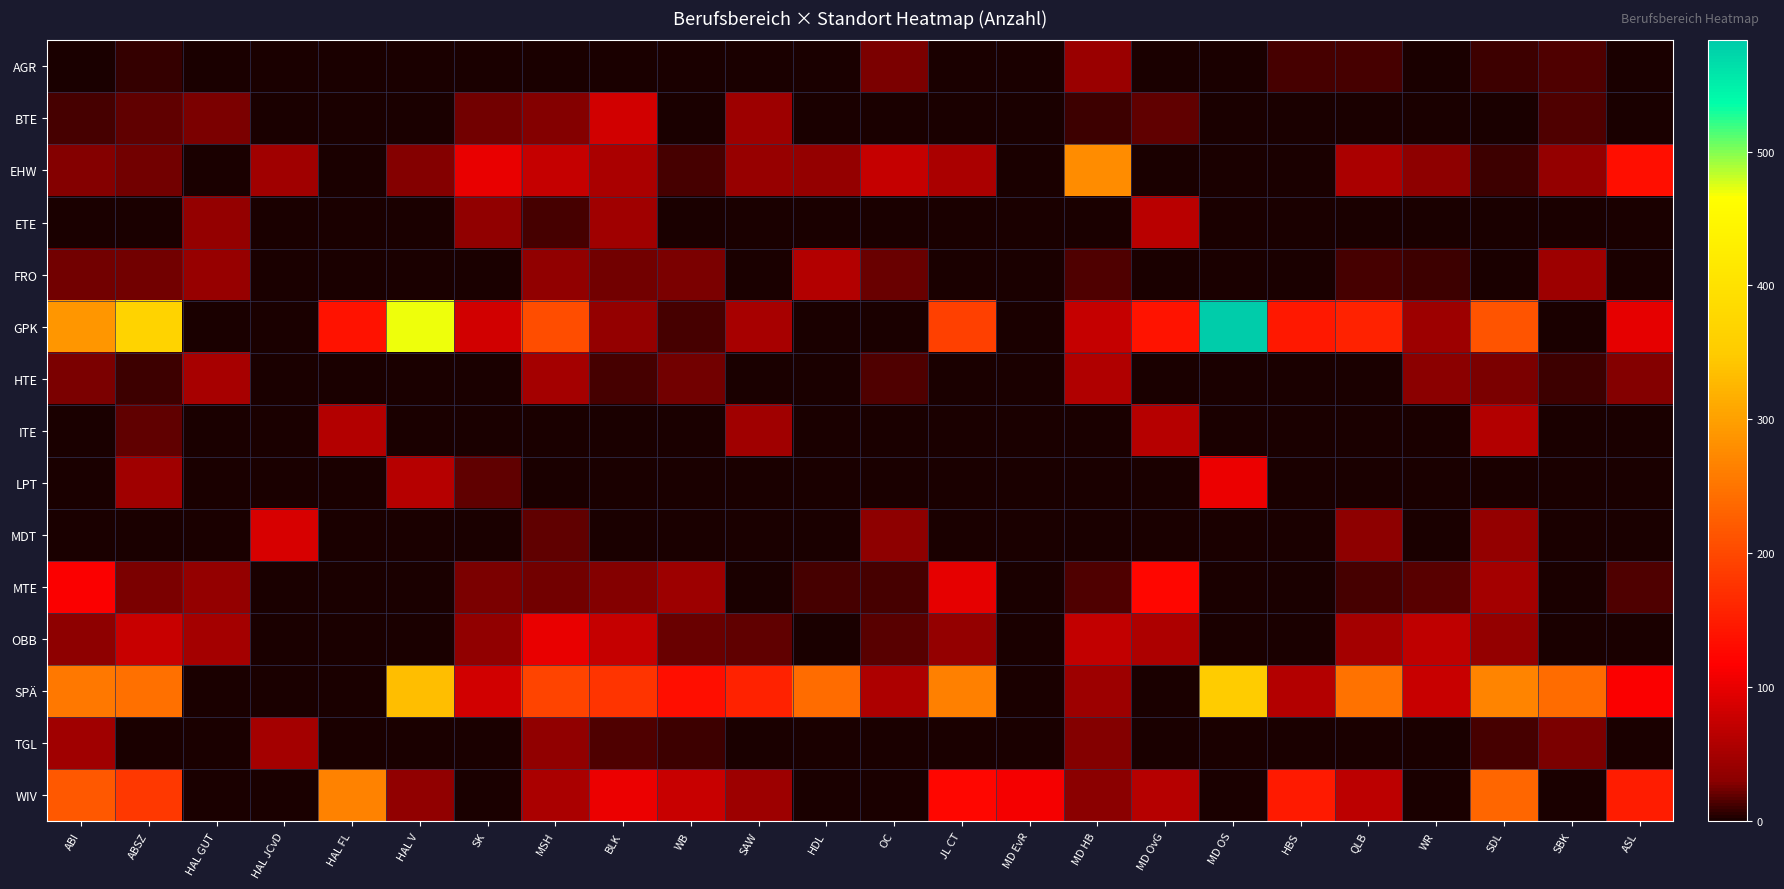

What is the sum of the WIV values at HAL V and QLB?

102.0